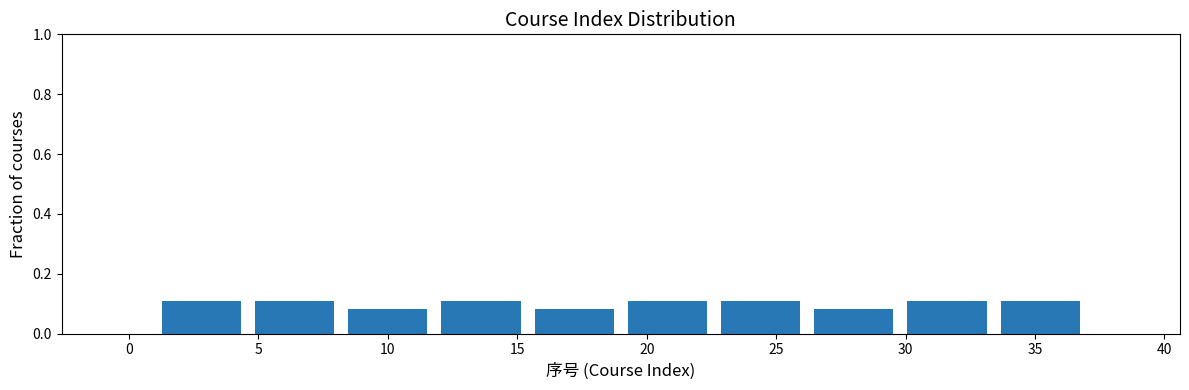

What is the height of the bar covering 33.4 to 37.0 on the x-axis? Neither the bar edges nor the heights are printed on the chart, so give them approximately, as read against the axes.

0.10